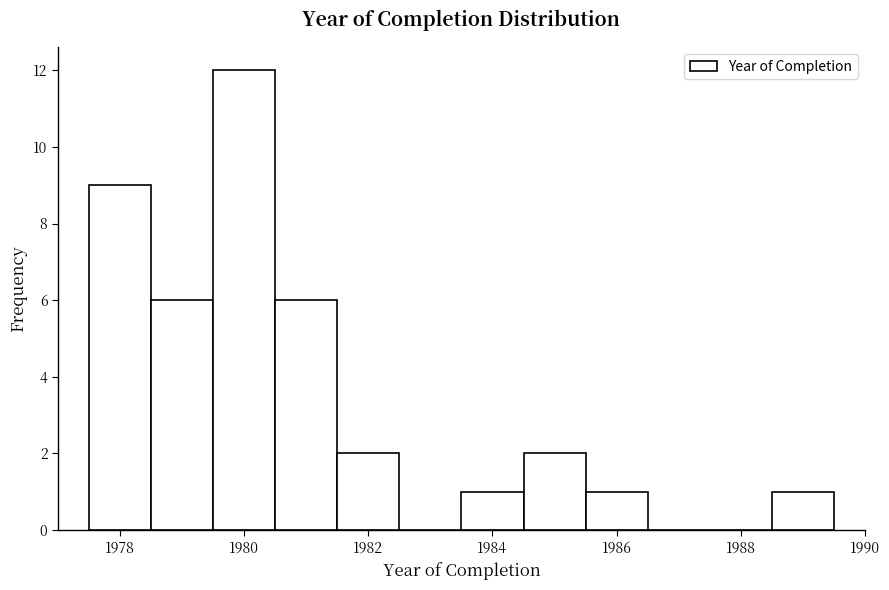

Which range on the x-axis has the tallest bar?

1979.5 to 1980.5